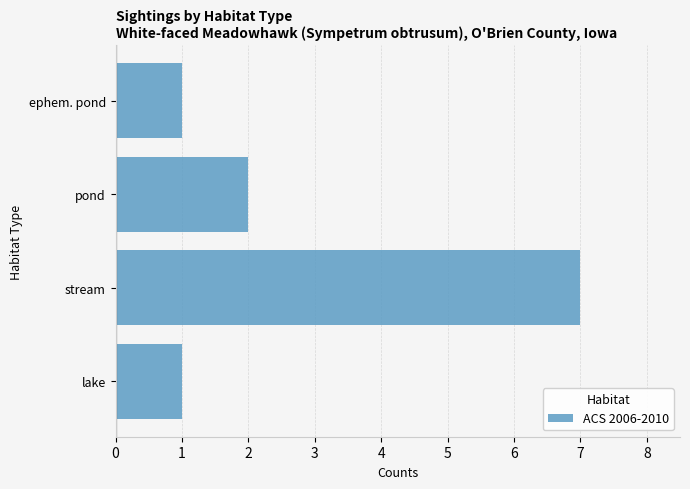

At which label is the value closest to 4?

pond